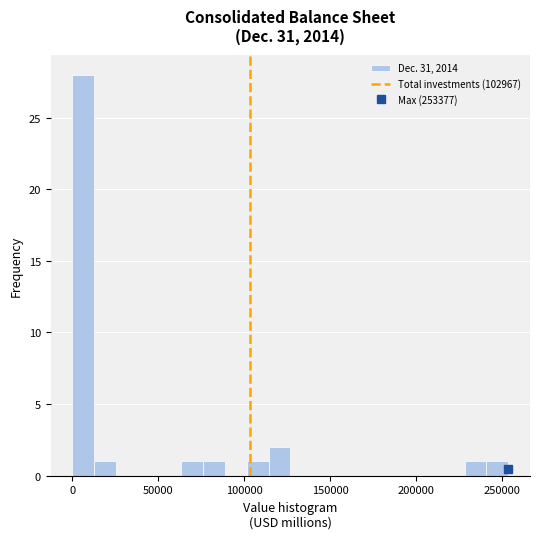

Read against the x-axis, roughly where is the centre of the tallest bar?

5000